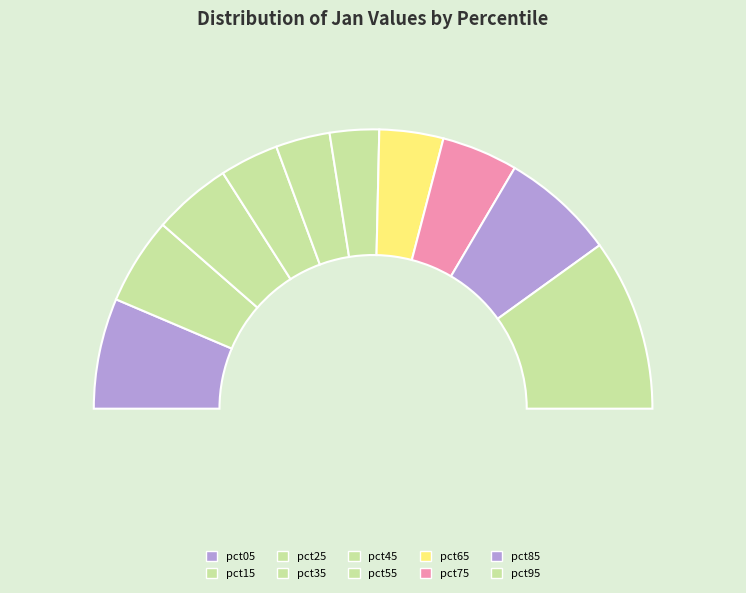

Which category has the biggest portion of the pie?

pct95